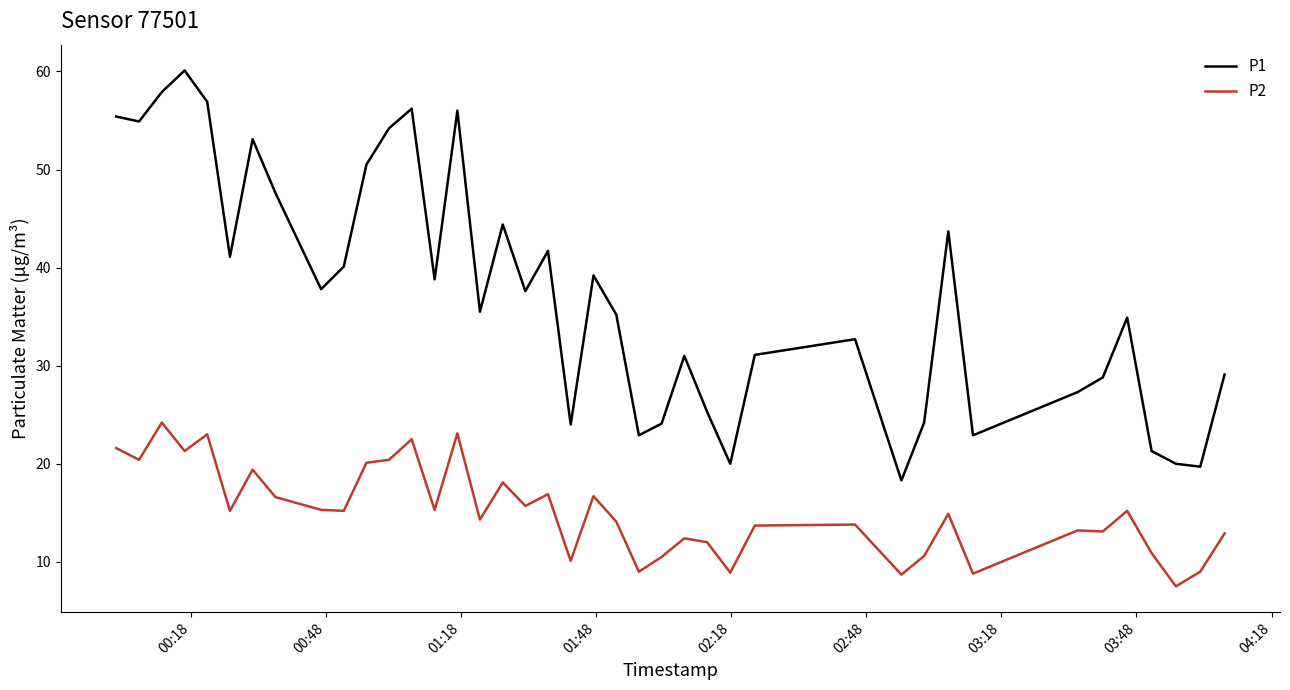

True or false: P1 and P2 cross at least once.

False